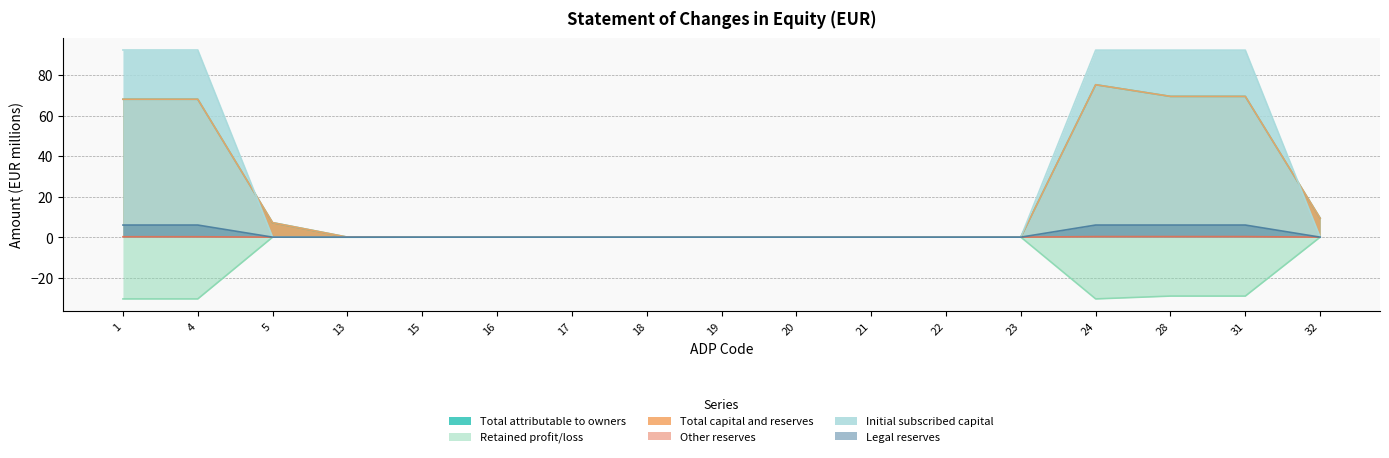

True or false: Legal reserves and Total attributable to owners intersect in this chart.

False